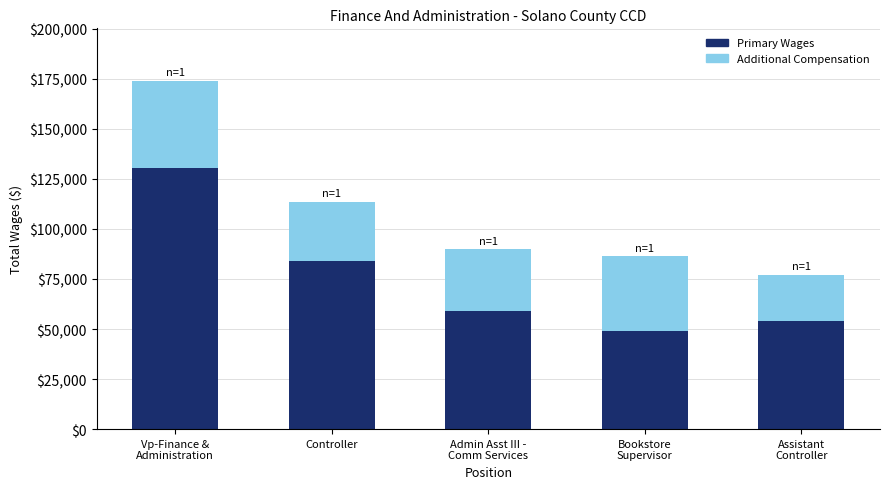

What is the average value of the Primary Wages series?

75404.4